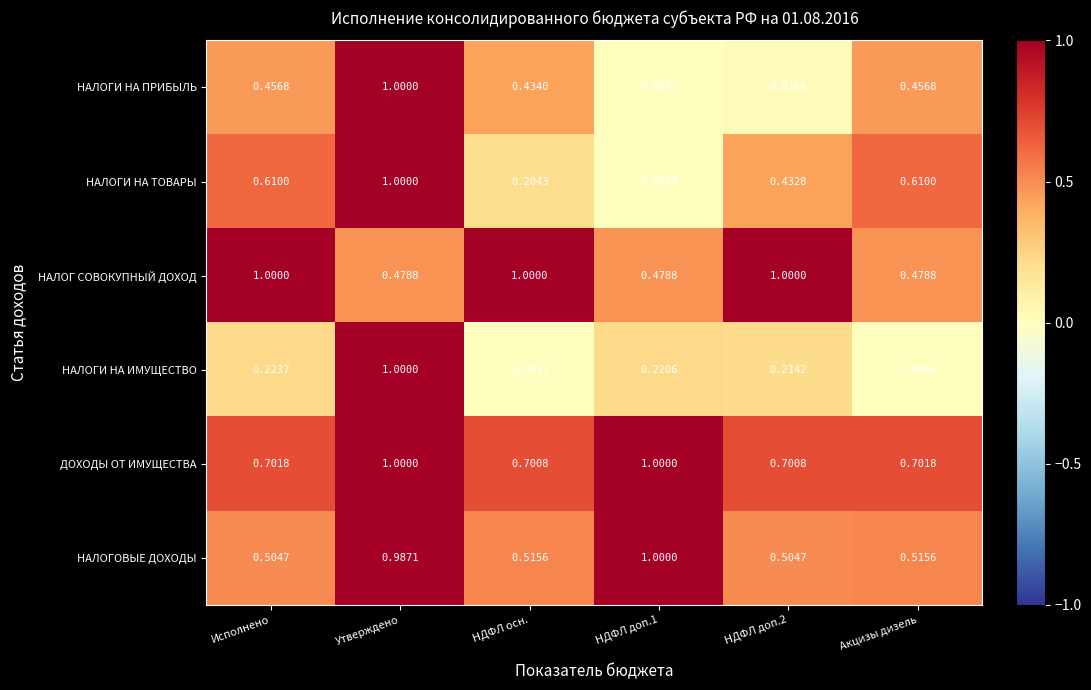

Between НДФЛ осн. and НДФЛ доп.1, which series saw the biggest shift?

НАЛОГ СОВОКУПНЫЙ ДОХОД